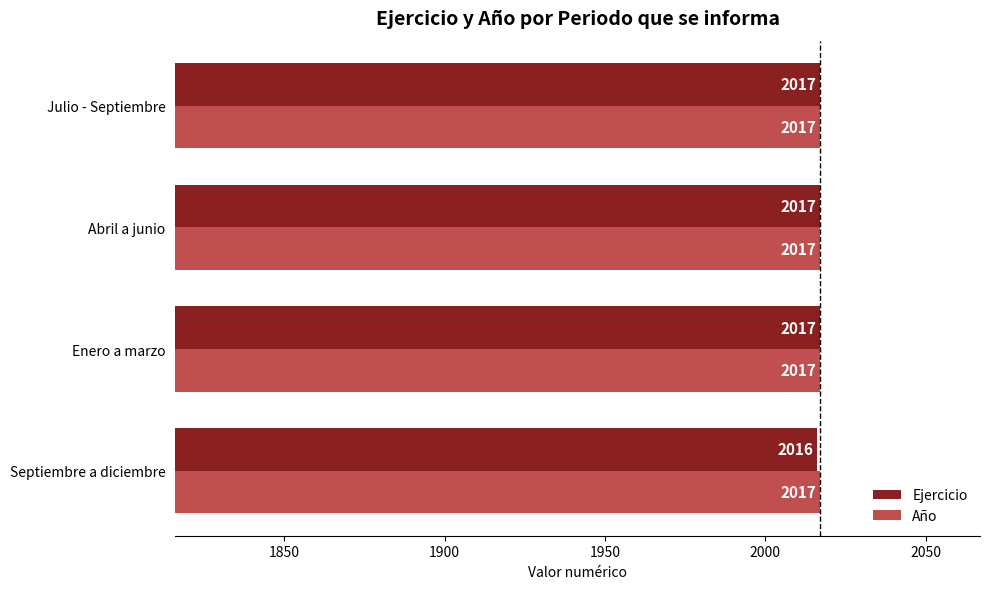

True or false: Ejercicio has a value of 2634 at Abril a junio.

False